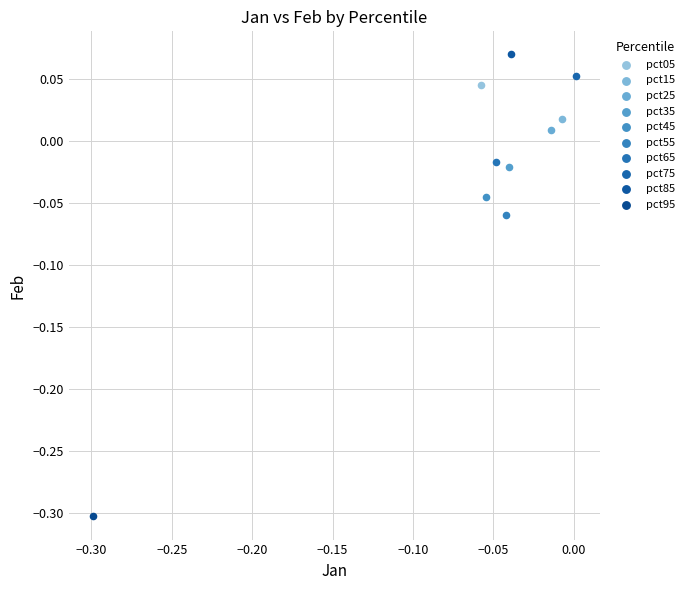

What are all the series names shown in the legend?

pct05, pct15, pct25, pct35, pct45, pct55, pct65, pct75, pct85, pct95